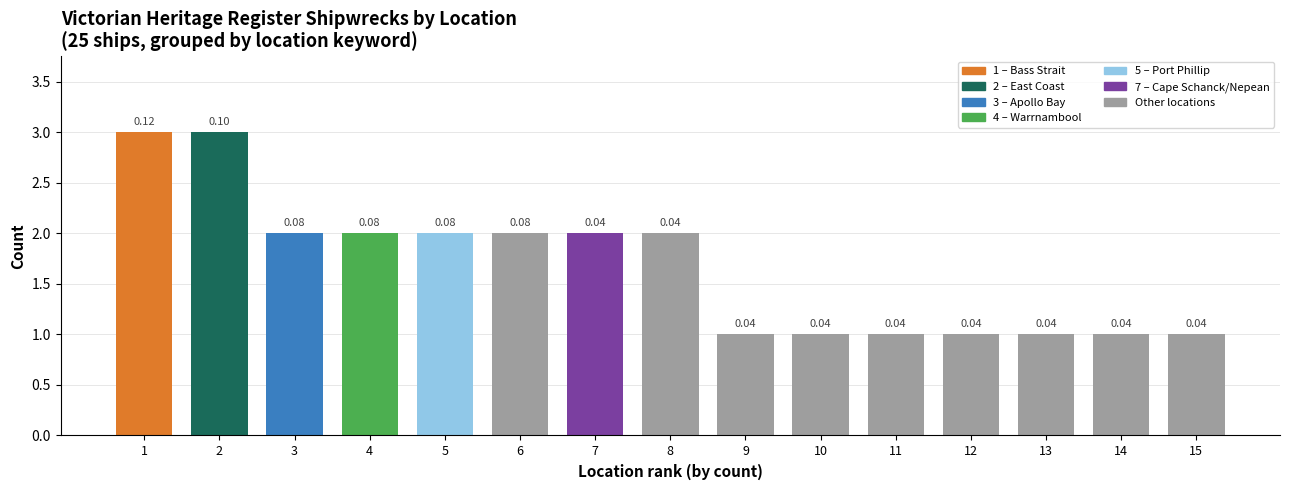

How many bars are there in total?

15